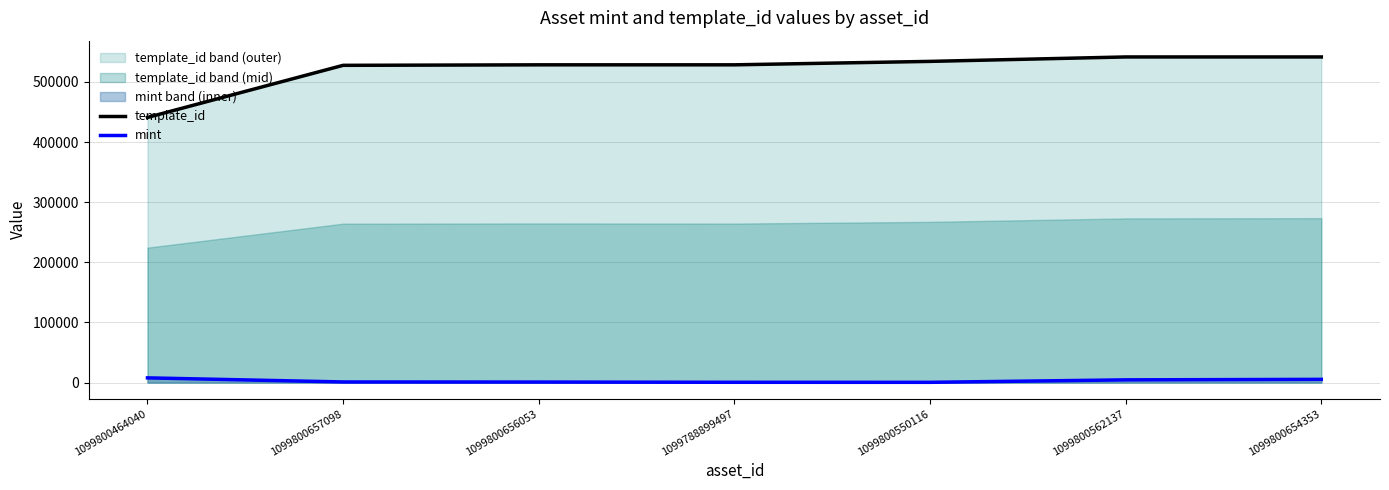

Reading left to right, transcribe all the data shown in this chart.

template_id: 440886	527529	528364	528368	534089	541468	541468
mint: 7870	1045	907	510	444	4546	5379